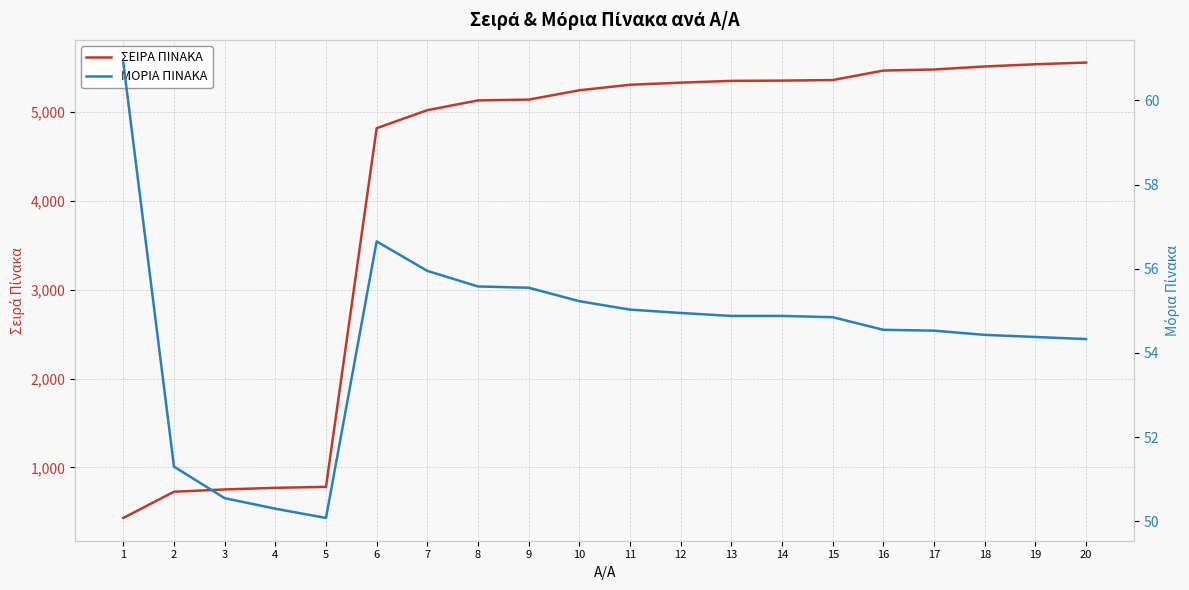

What are all the series names shown in the legend?

ΣΕΙΡΑ ΠΙΝΑΚΑ, ΜΟΡΙΑ ΠΙΝΑΚΑ